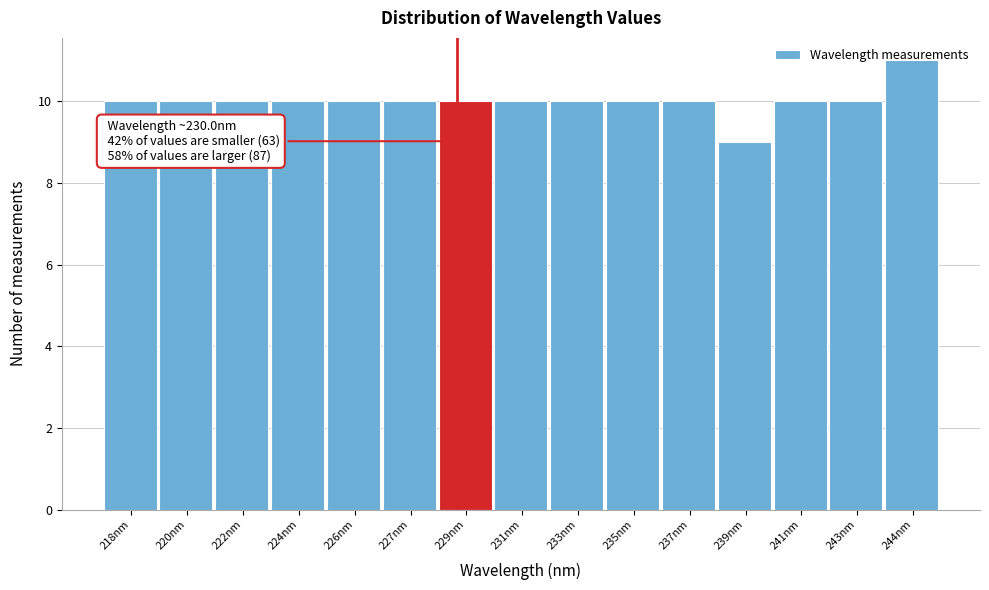

What is the sum of the values at 235nm and 244nm?

21